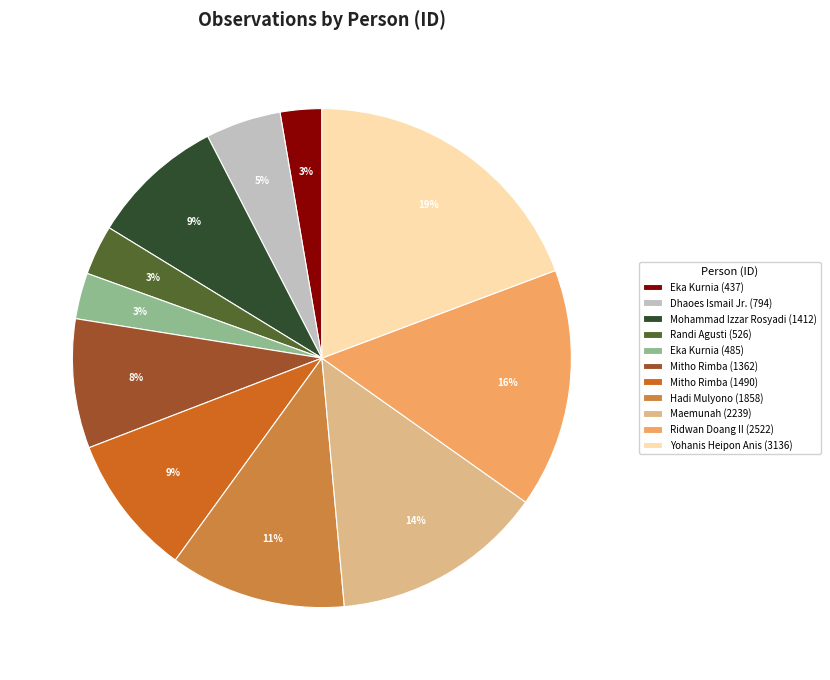

How many slices are in this pie chart?

11